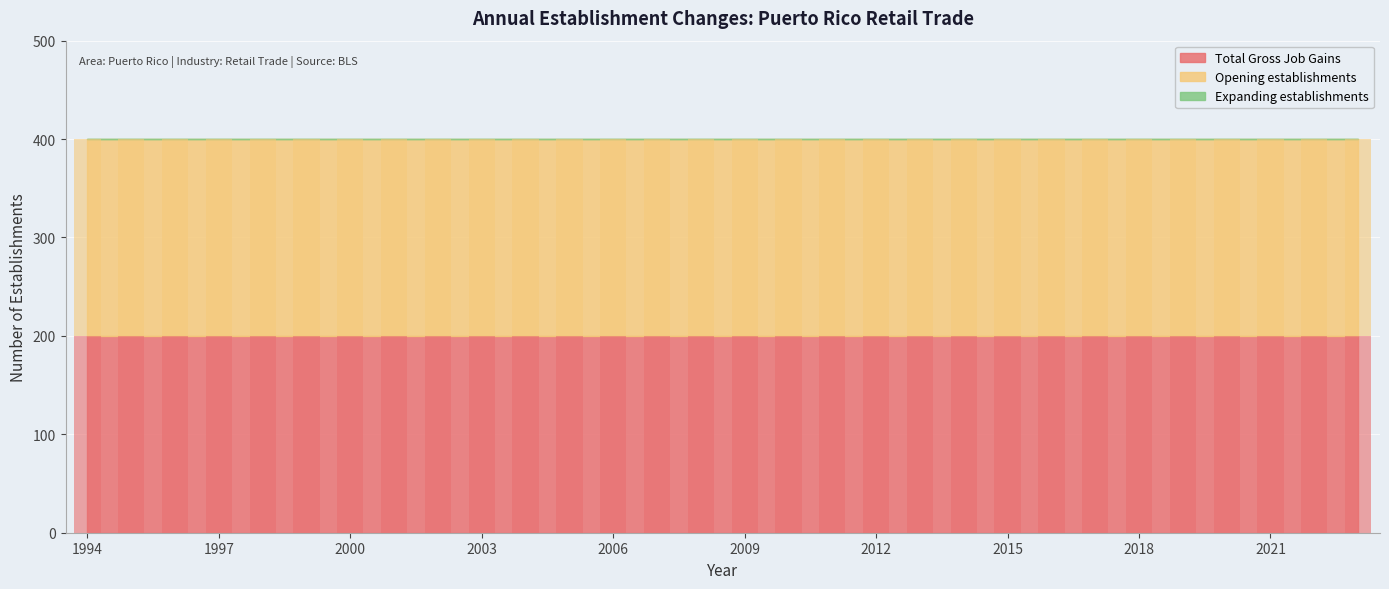

Reading left to right, what are all the values shown in this chart?

Total Gross Job Gains: 200	200	200	200	200	200	200	200	200	200	200	200	200	200	200	200	200	200	200	200	200	200	200	200	200	200	200	200	200	200
Opening establishments: 200	200	200	200	200	200	200	200	200	200	200	200	200	200	200	200	200	200	200	200	200	200	200	200	200	200	200	200	200	200
Expanding establishments: 0	0	0	0	0	0	0	0	0	0	0	0	0	0	0	0	0	0	0	0	0	0	0	0	0	0	0	0	0	0